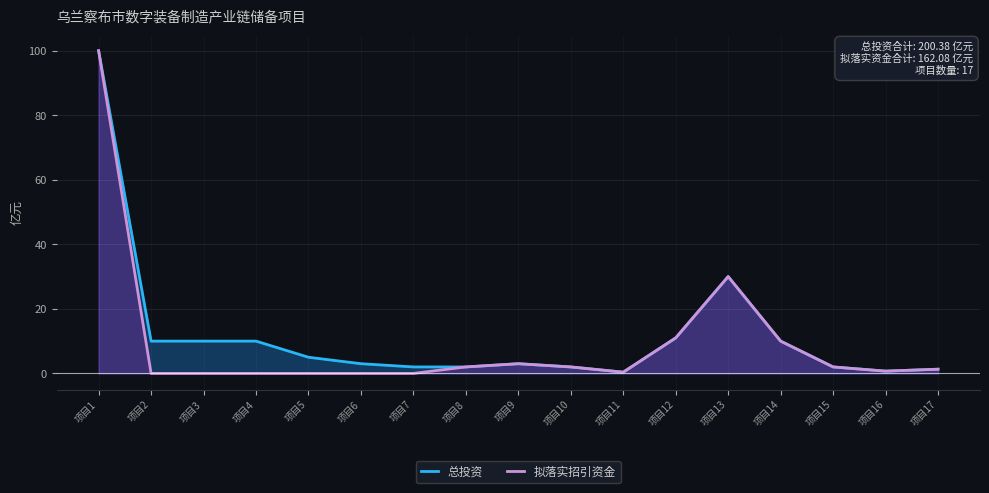

What is the average value of the 拟落实招引资金 series?

9.6